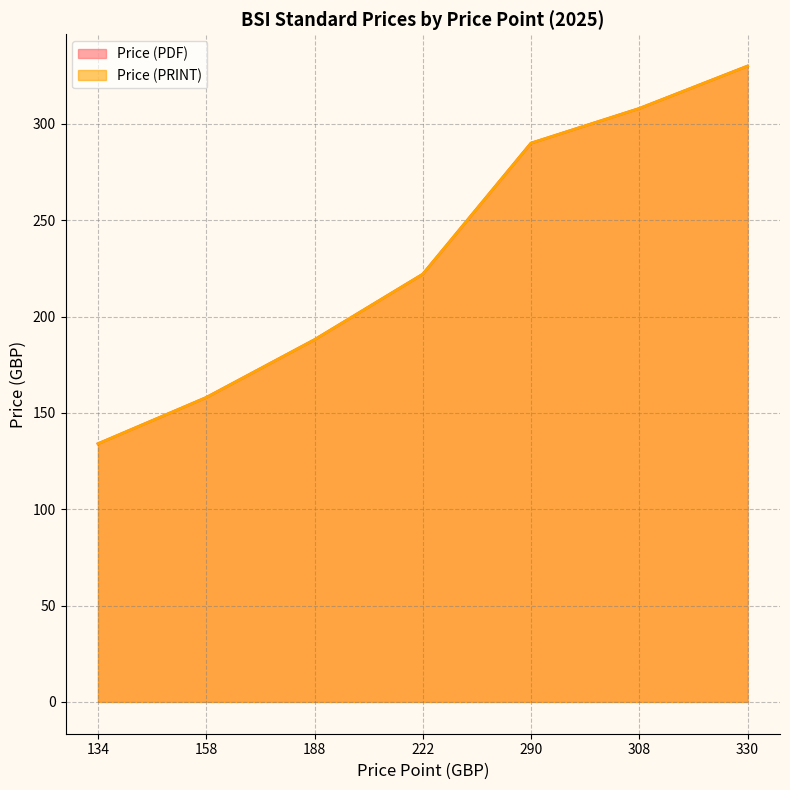

True or false: Price (PDF) has a value of 186 at 134.

False